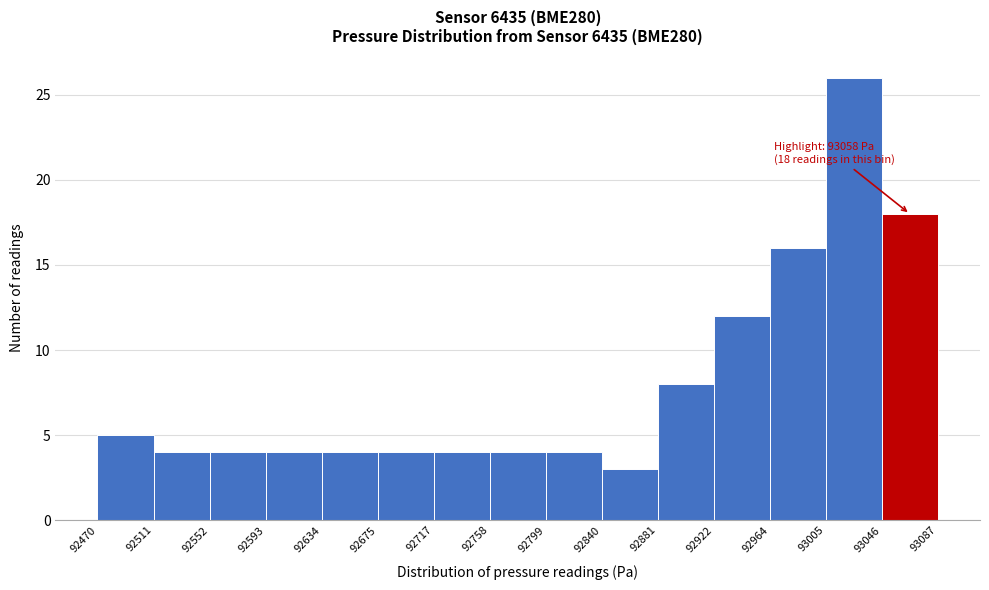

Over which range of the x-axis is the bar tallest?

93005 to 93046